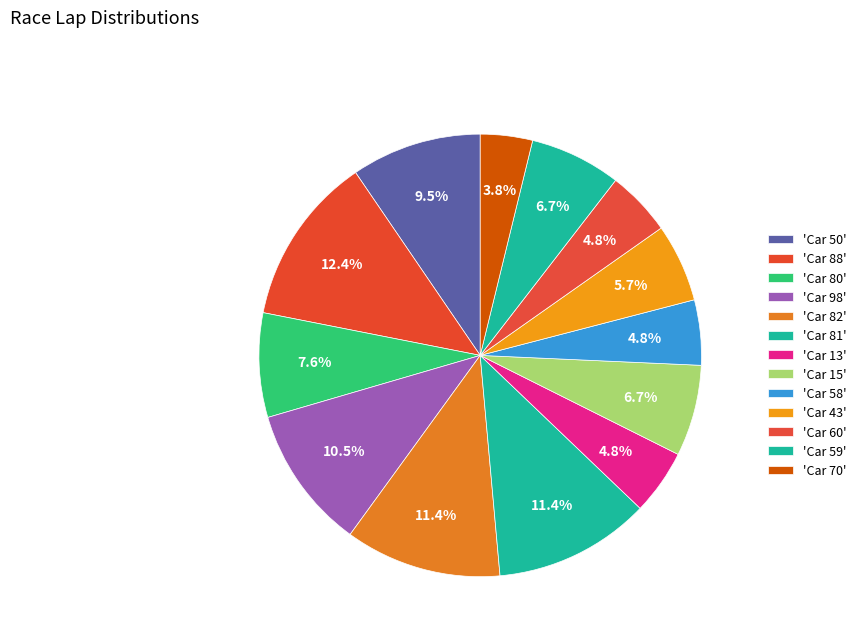

How many slices are in this pie chart?

13